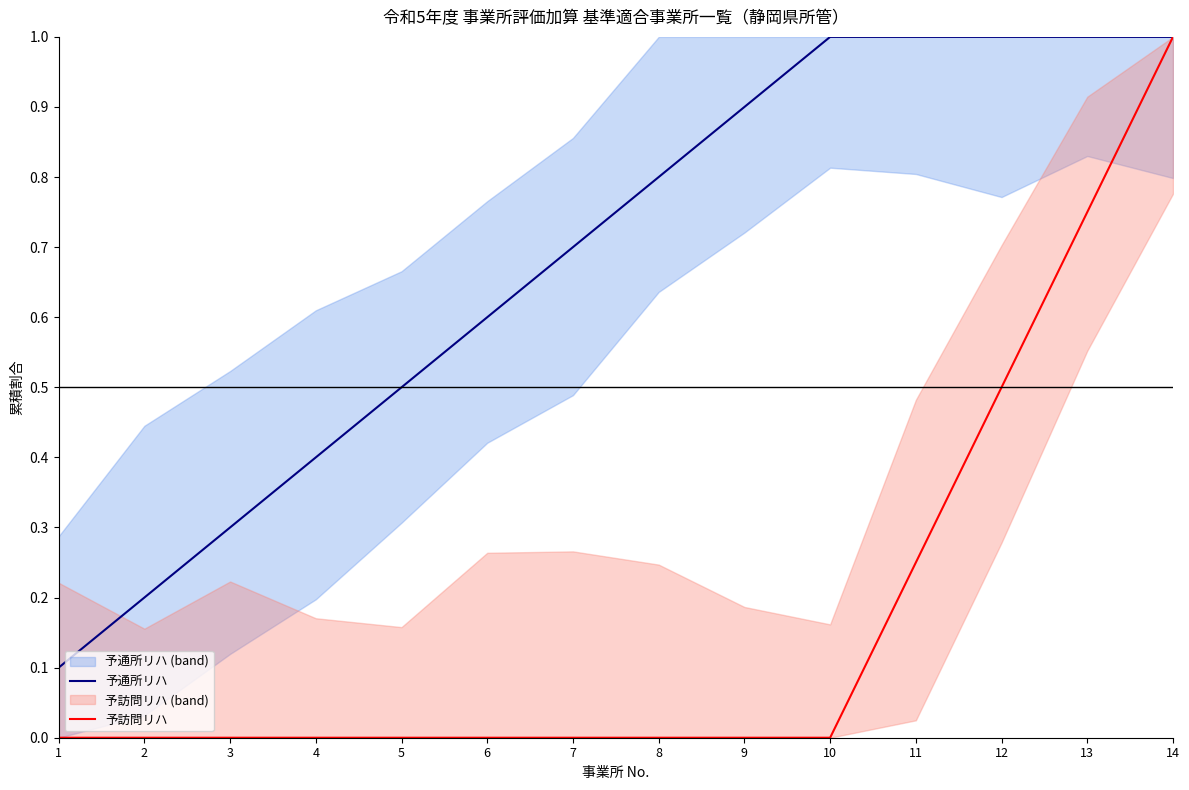

Count the 予訪問リハ values in the range 0 to 1.

14